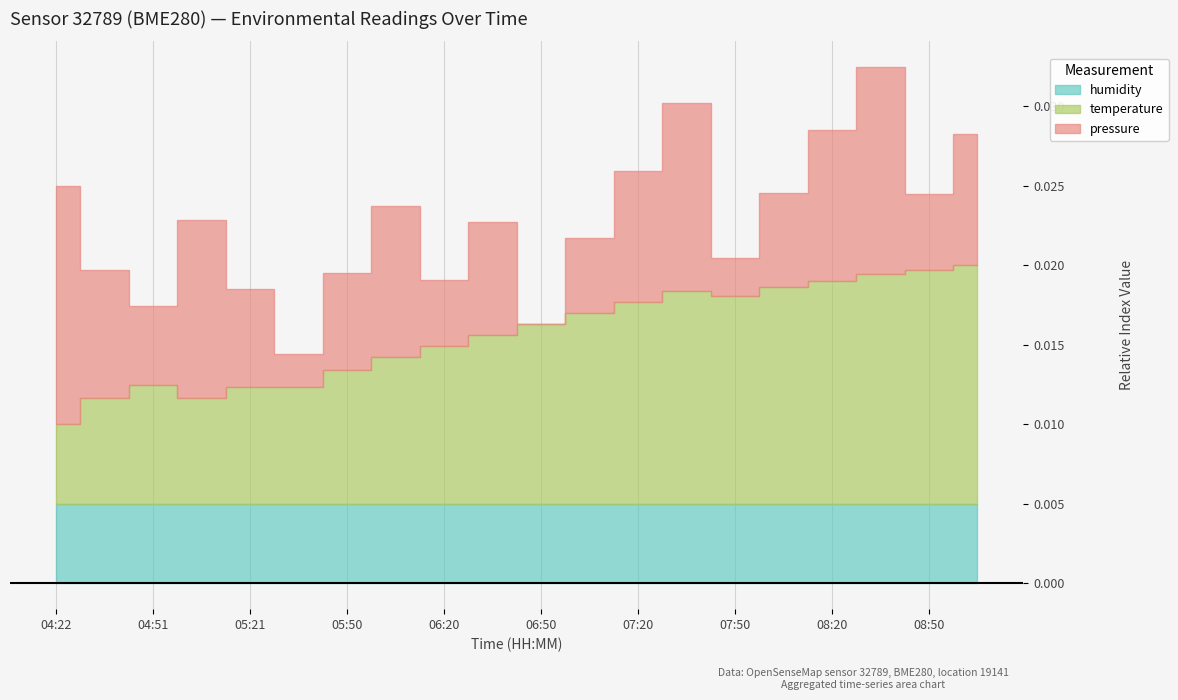

True or false: temperature and humidity intersect in this chart.

False